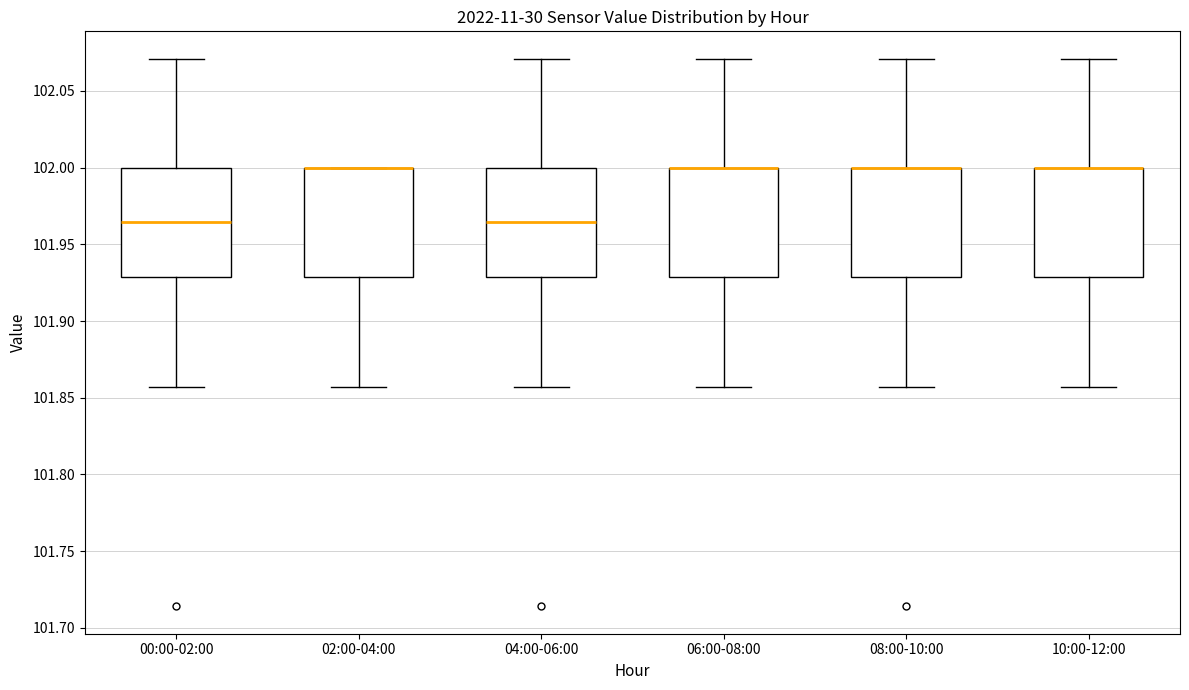

Where does the median line of the box for 00:00-02:00 sit on the y-axis? The values are not printed on the chart, so give them approximately, as read against the axis.

101.965